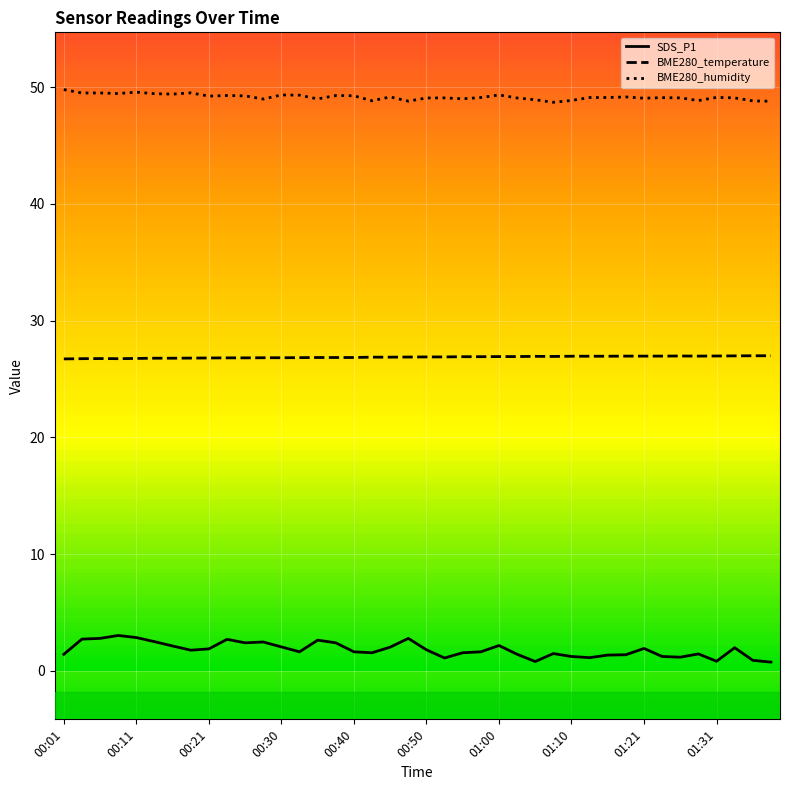

Which series has the largest range (max minus min)?

SDS_P1